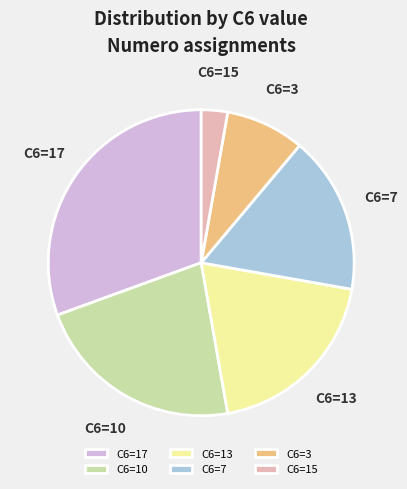

The C6=3 slice represents 8% of the pie. True or false?

True